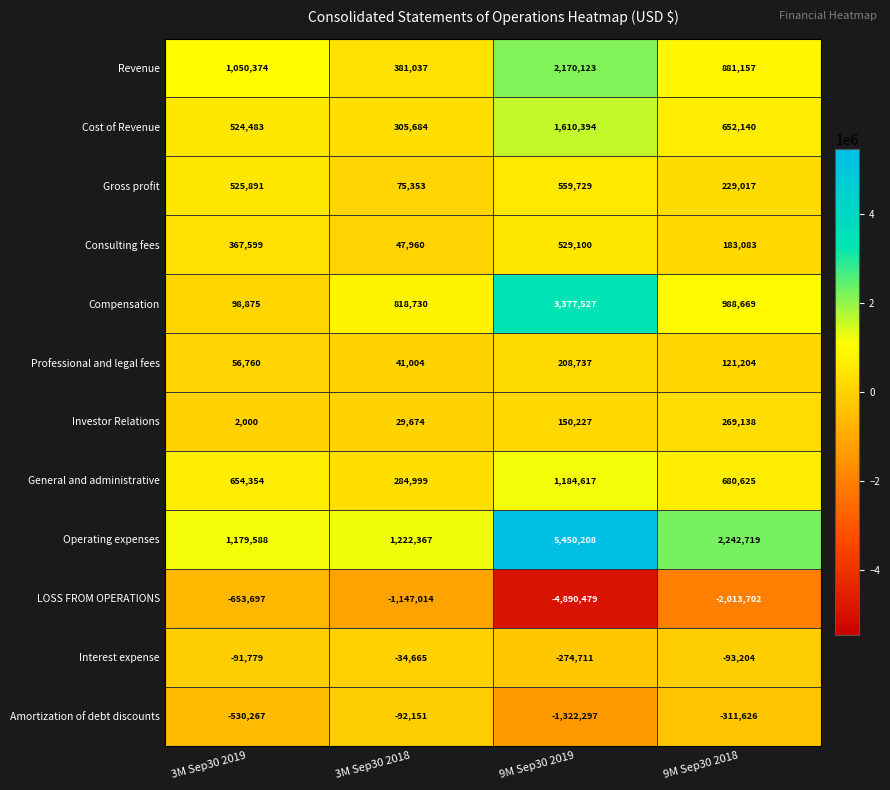

What is the total value across all series at 3M Sep30 2018?

1932978